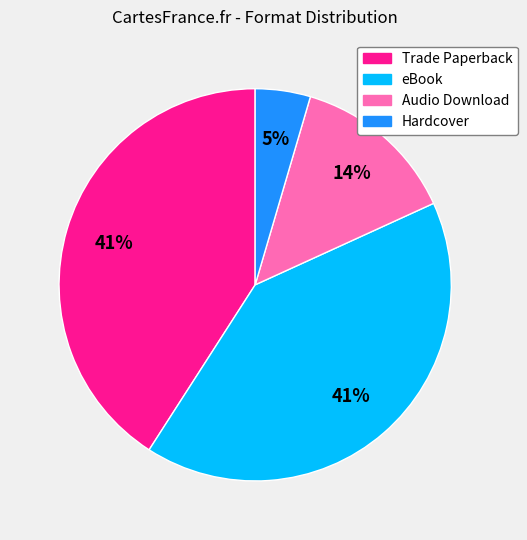

True or false: Audio Download accounts for 14% of the total.

True